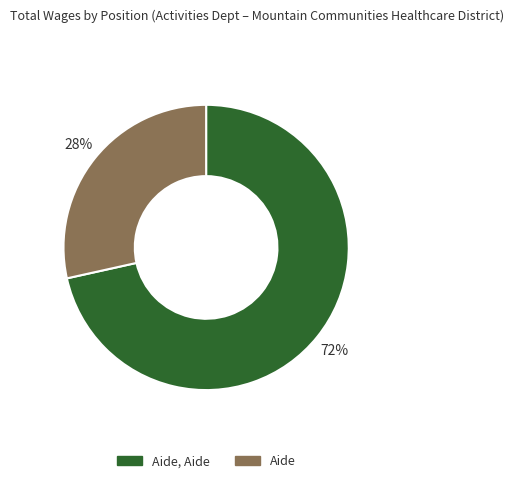

Which category has the biggest portion of the pie?

Aide, Aide